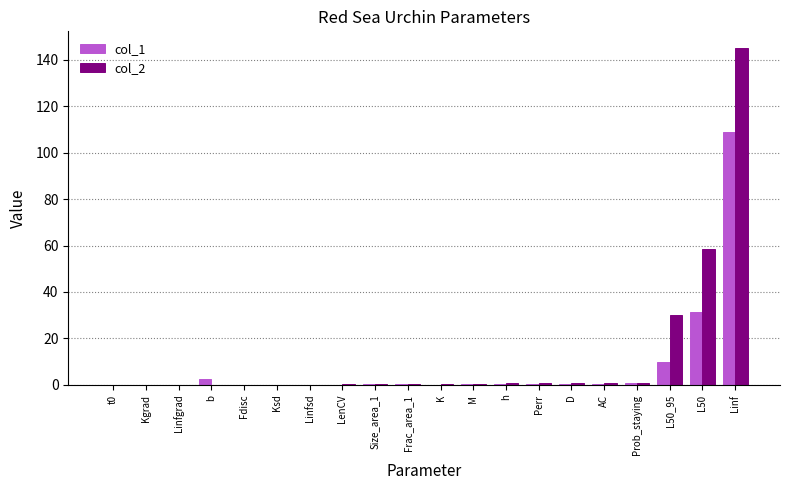

True or false: col_2 has a value of -89.2 at Fdisc.

False